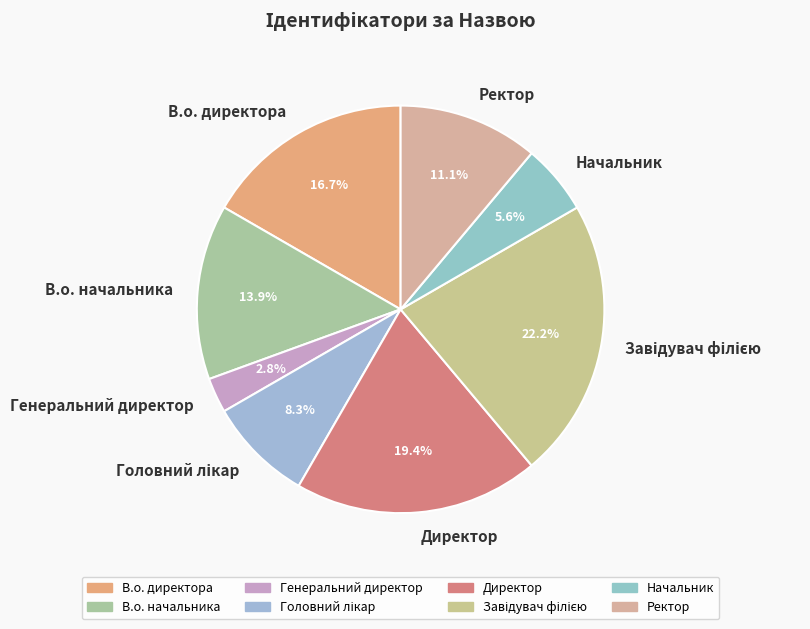

How many segments does this pie chart have?

8